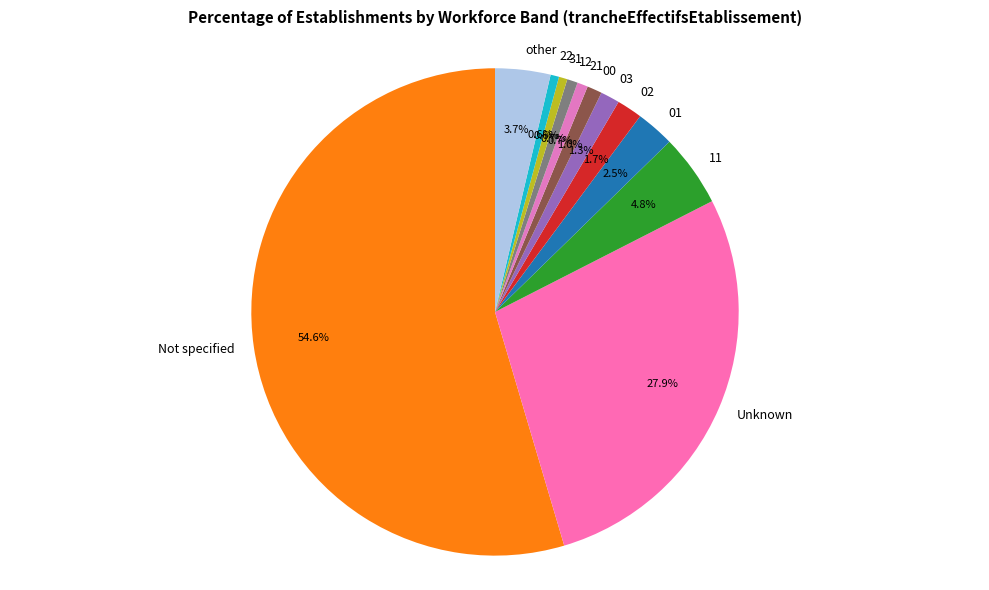

Approximately how many times larger is the value at 21 compared to 01?

0.3